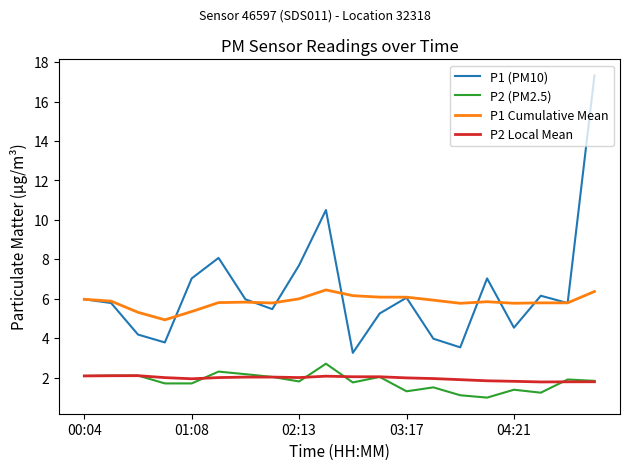

How many lines are shown in the chart?

4